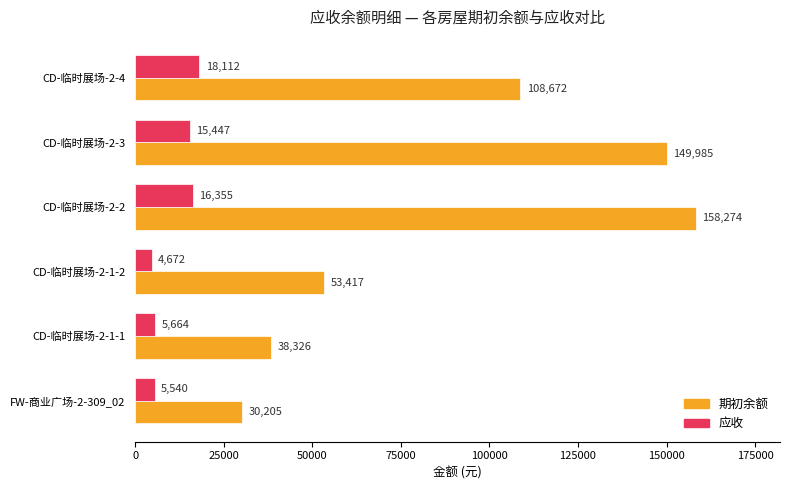

At which category is the sum across all series the highest?

CD-临时展场-2-2